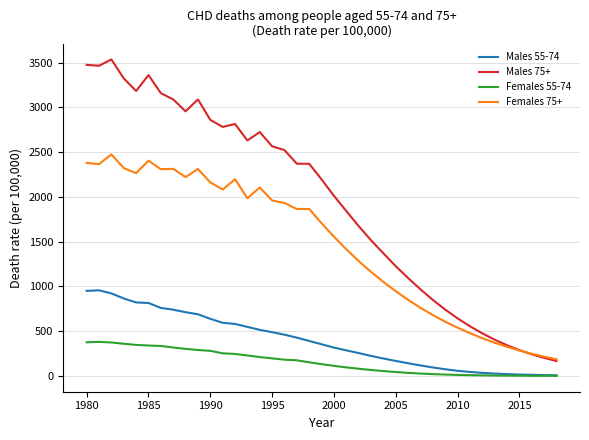

What is the difference between the second highest and minimum values in the Females 75+ series?

2217